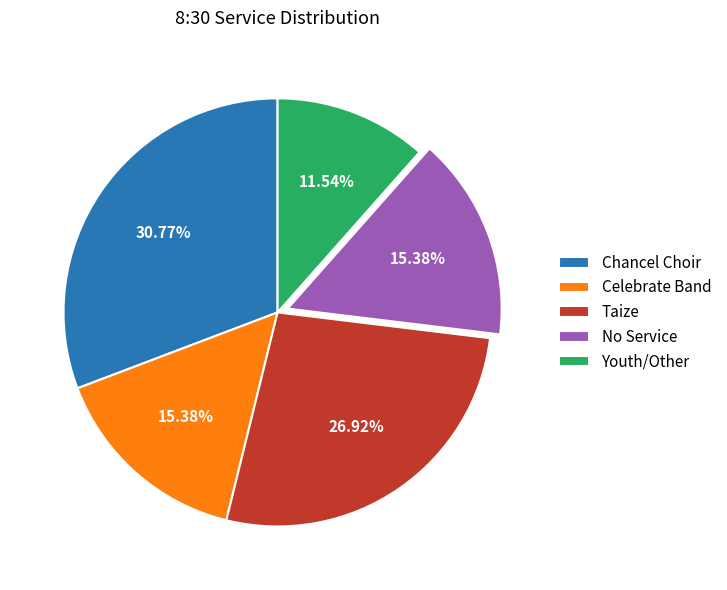

To the nearest percent, what portion does Celebrate Band represent?

15%